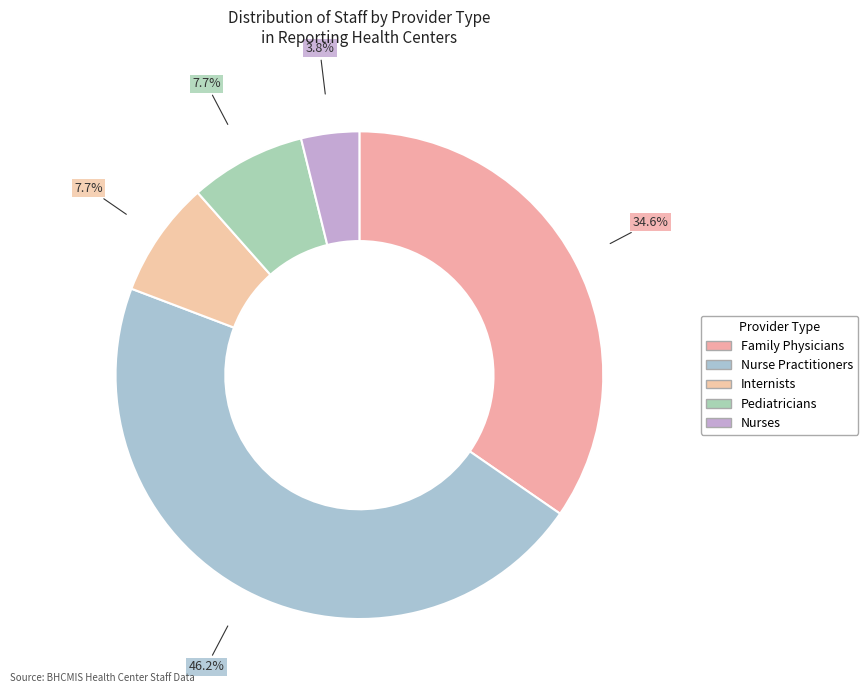

How many segments does this pie chart have?

5